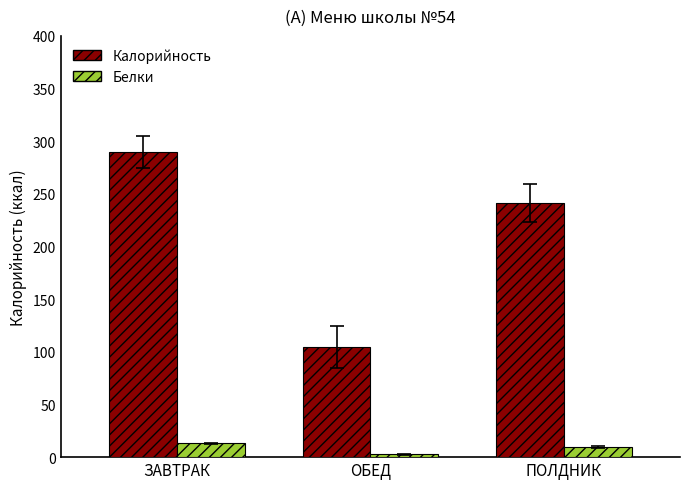

What is the label of the 1st bar from the right?

ПОЛДНИК